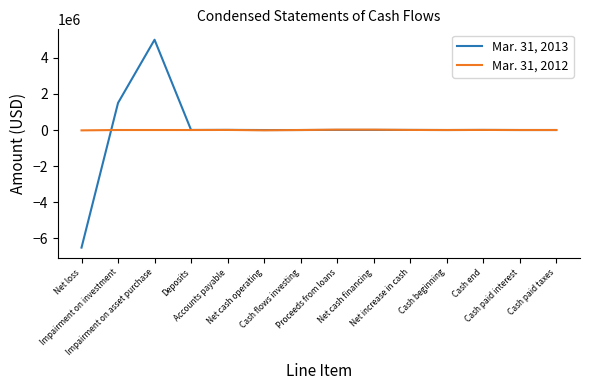

List the series in order of their peak value, highest first.

Mar. 31, 2013, Mar. 31, 2012